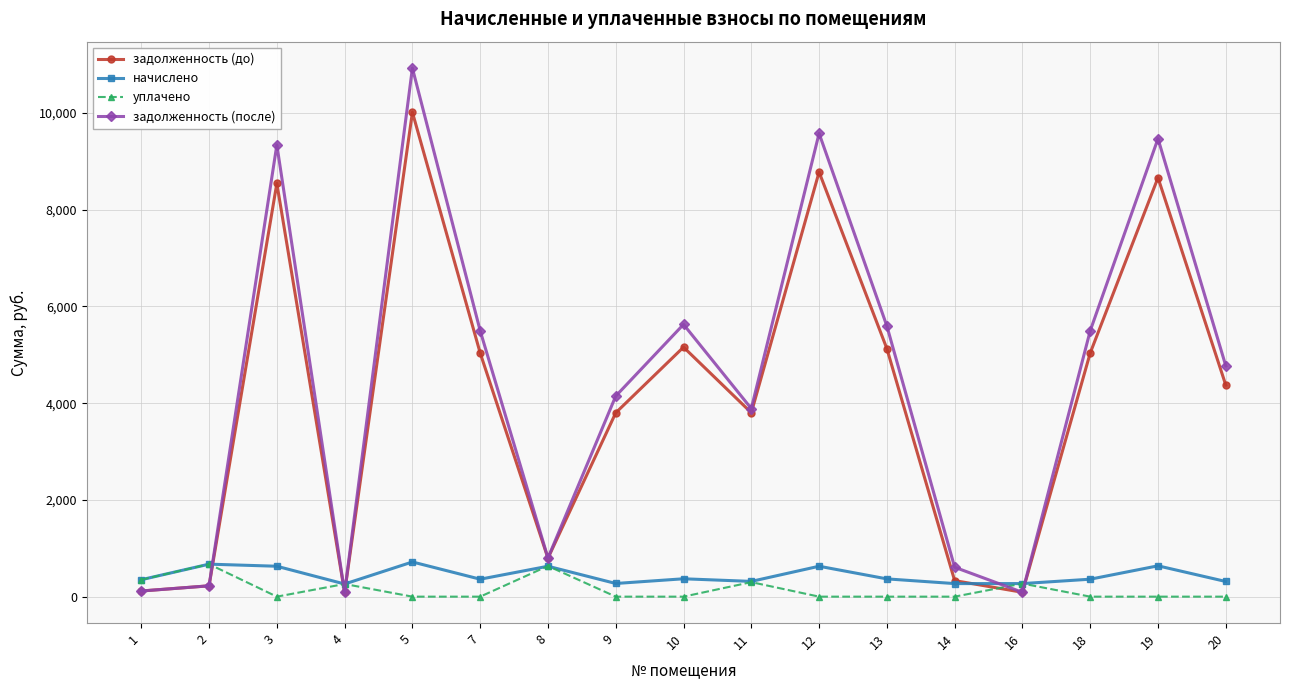

Which series has the largest total across all categories?

задолженность (после)